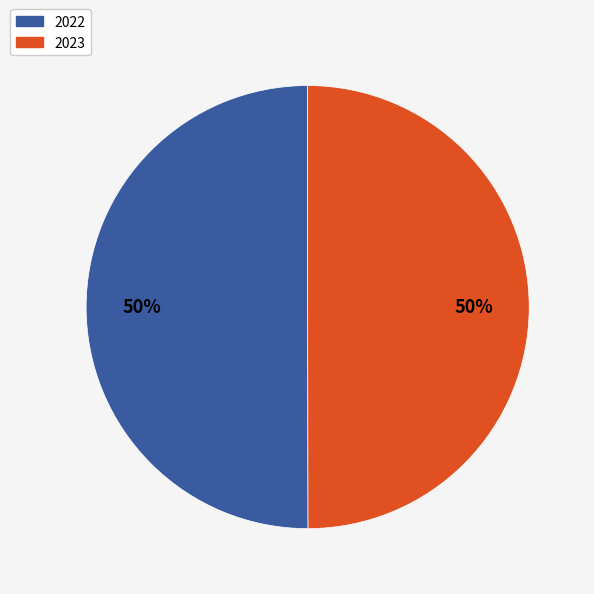

Approximately how many times larger is the value at 2023 compared to 2022?

1.0